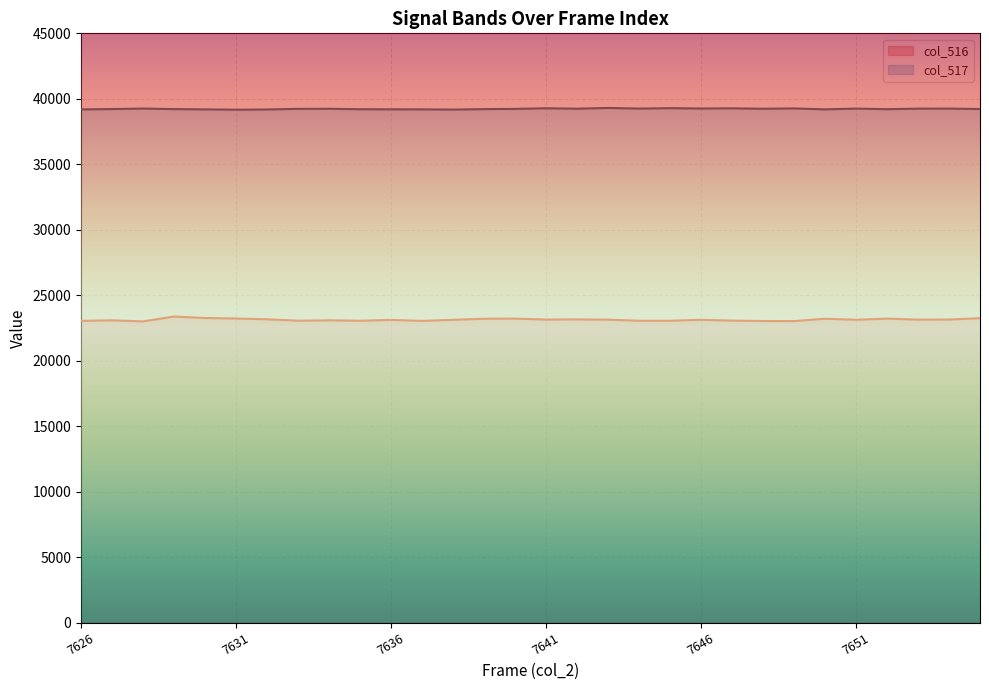

Rank the series at 7631 from lowest to highest value.

col_516, col_517